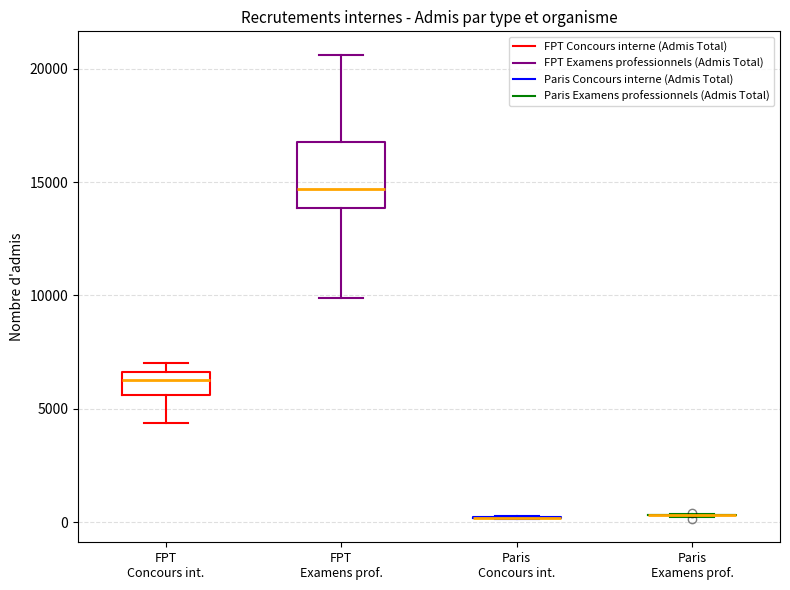

Reading left to right, transcribe this box plot: for each box, give where its median line is, the range the box spans, and where its two whiskers end, as read against the y-axis. The values are not printed on the chart, so give them approximately, as read against the axis.

FPT Concours int.: median 6500 (inside the box), box 5500 to 6500, whiskers 4500 to 7000
FPT Examens prof.: median 14500, box 14000 to 17000, whiskers 10000 to 20500
Paris Concours int.: box collapsed to a line at 0, whiskers 0 to 500
Paris Examens prof.: box collapsed to a line at 500, whiskers 0 to 500